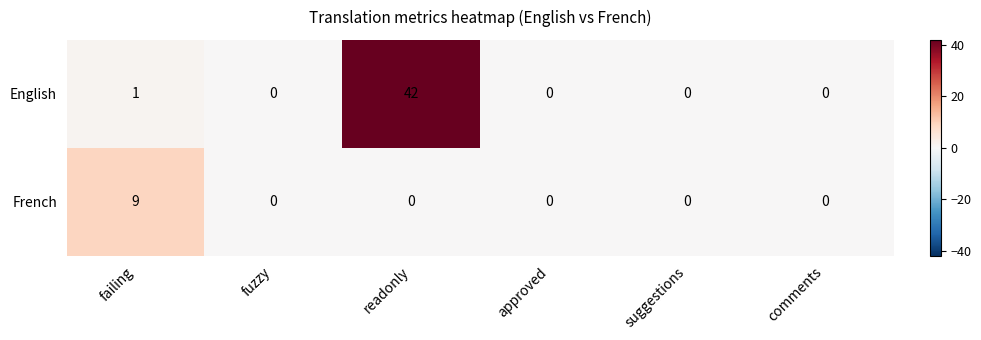

The French series shows 3 at fuzzy. True or false?

False